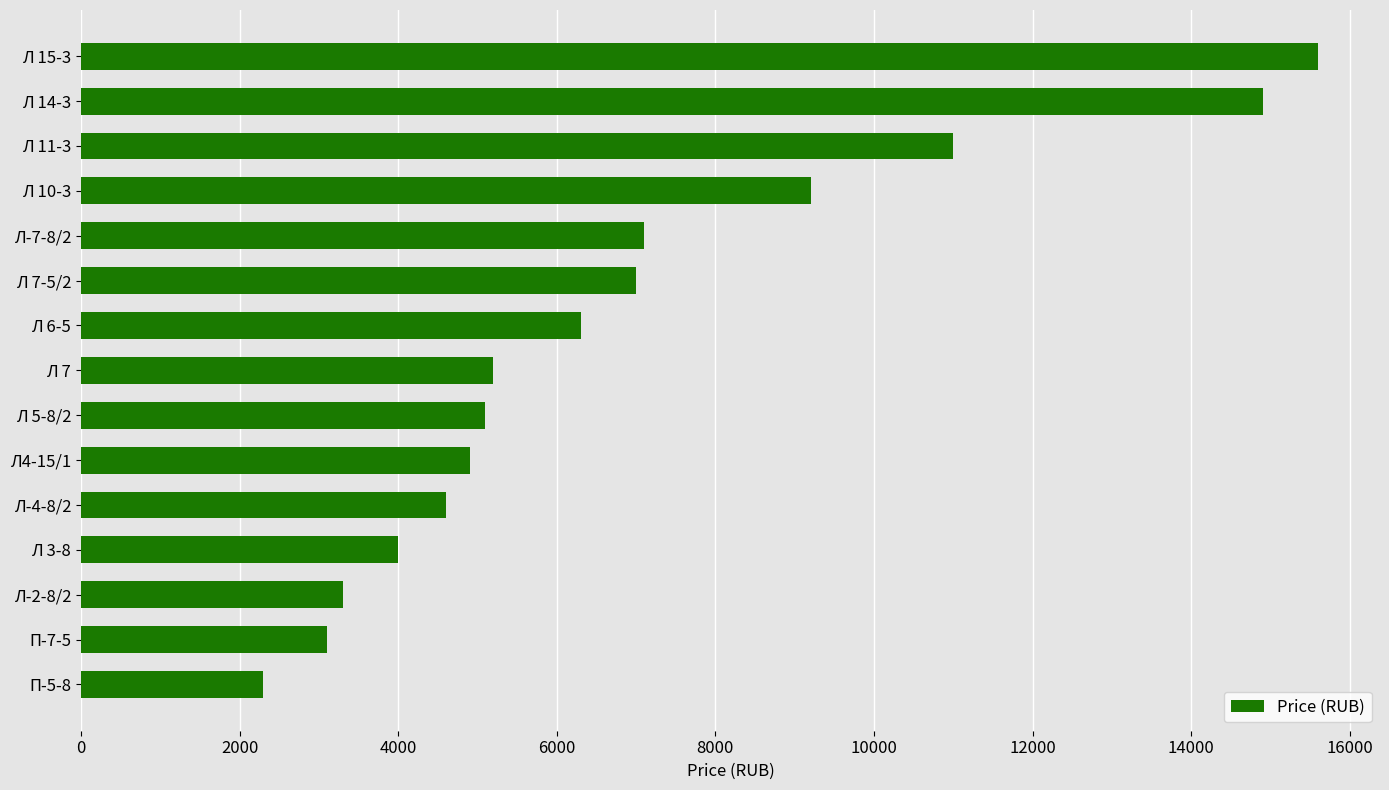

At which label is the value closest to 8950?

Л 10-3